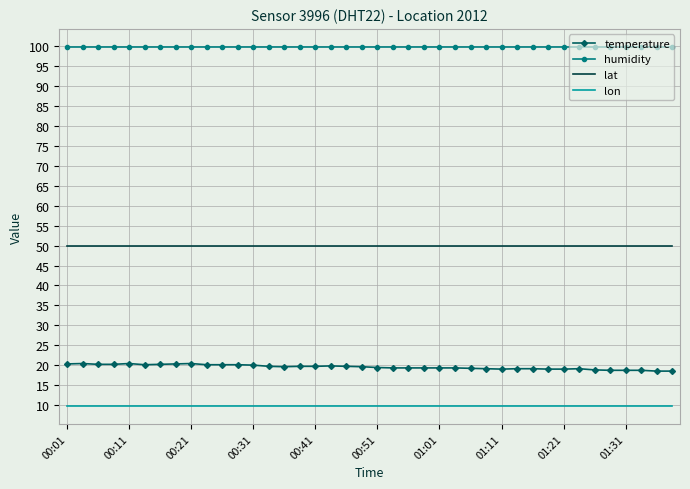

True or false: temperature and humidity intersect in this chart.

False